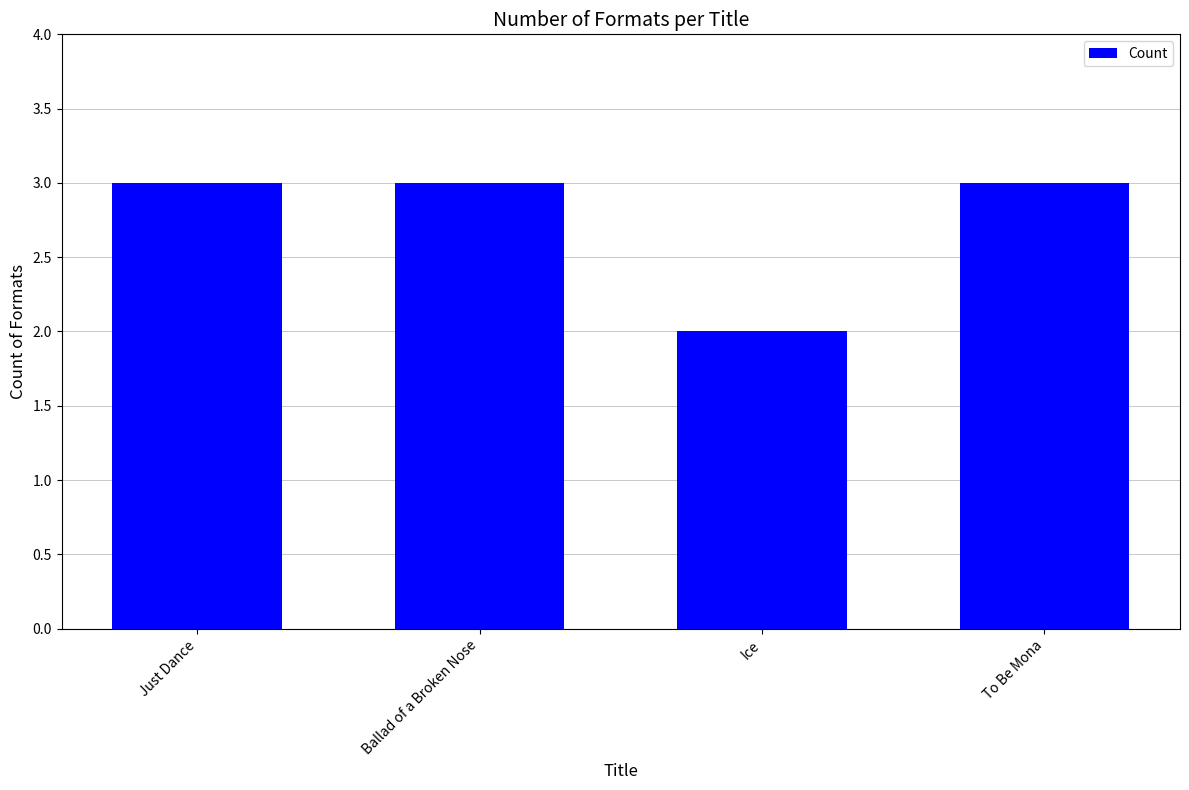

True or false: the data shows 3 at Ballad of a Broken Nose.

True